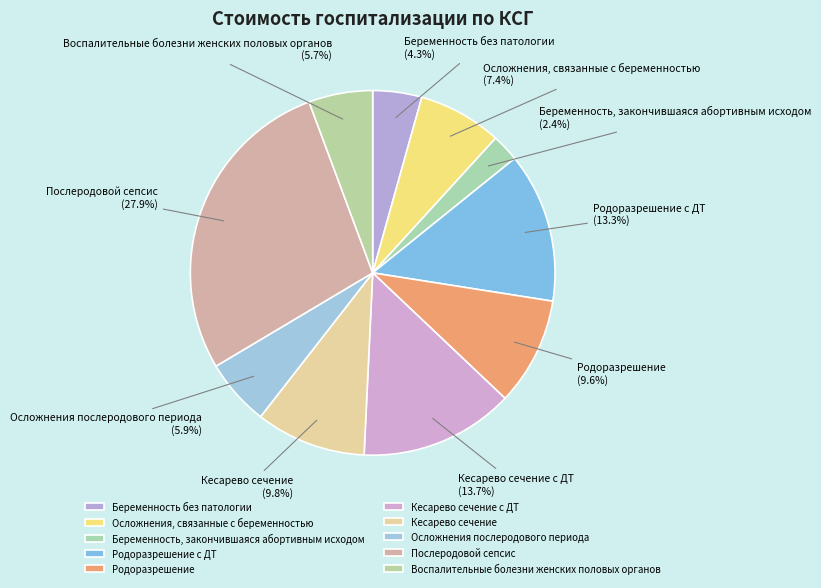

How many slices are in this pie chart?

10